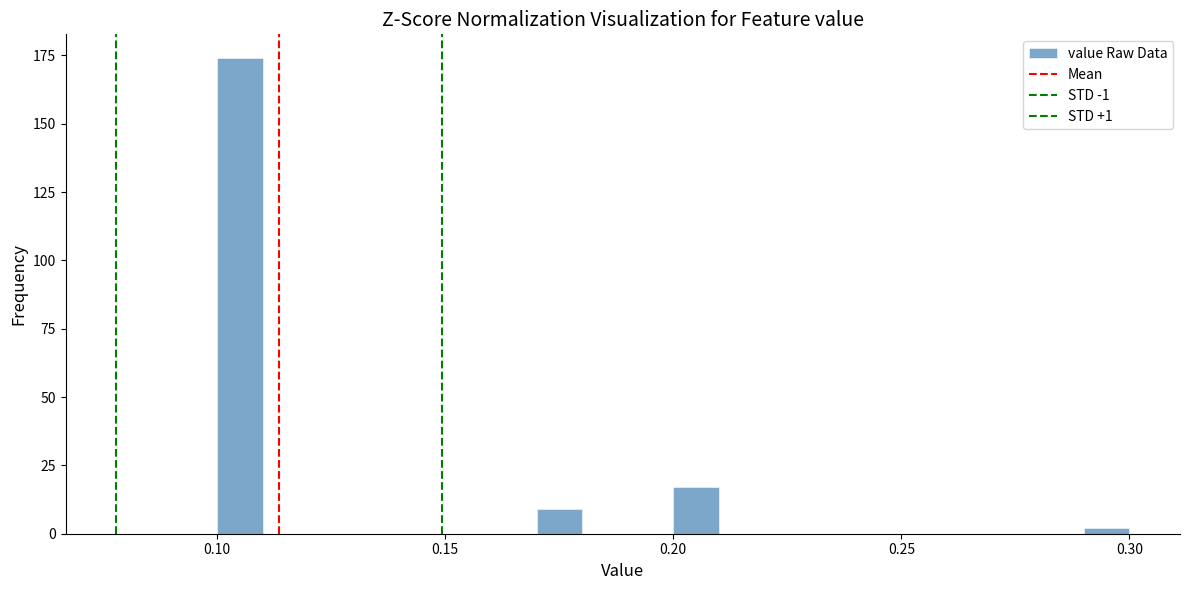

Read against the x-axis, roughly where is the centre of the tallest bar?

0.105